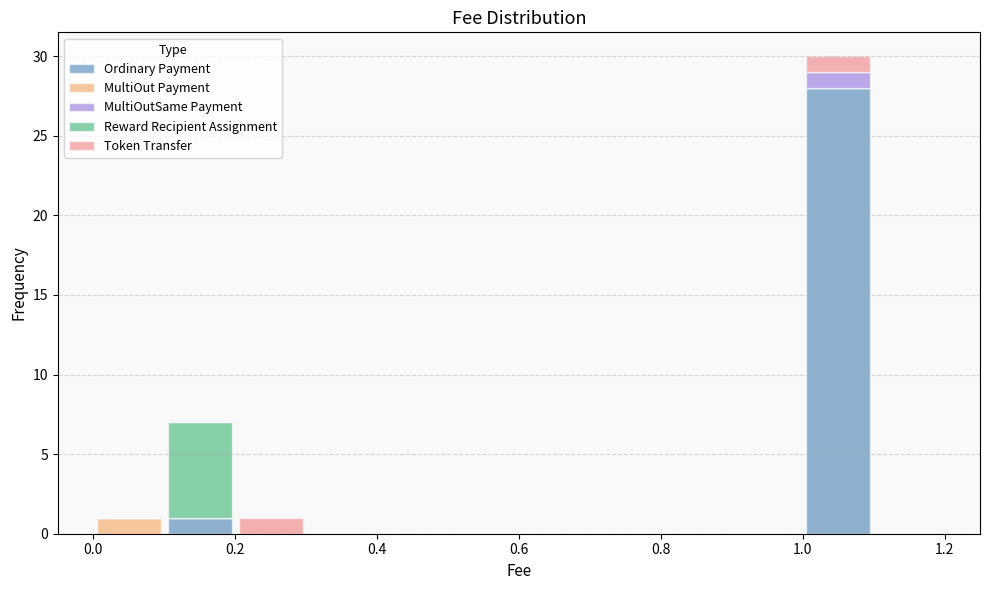

Reading left to right, list every stacked bar in this chart as the range it spans on the x-axis followed by its total height. The values are not printed on the chart, so give them approximately, as read against the axis.

0.0 to 0.1: 1
0.1 to 0.2: 7
0.2 to 0.3: 1
0.3 to 0.4: 0
0.4 to 0.5: 0
0.5 to 0.6: 0
0.6 to 0.7: 0
0.7 to 0.8: 0
0.8 to 0.9: 0
0.9 to 1.0: 0
1.0 to 1.1: 30
1.1 to 1.2: 0